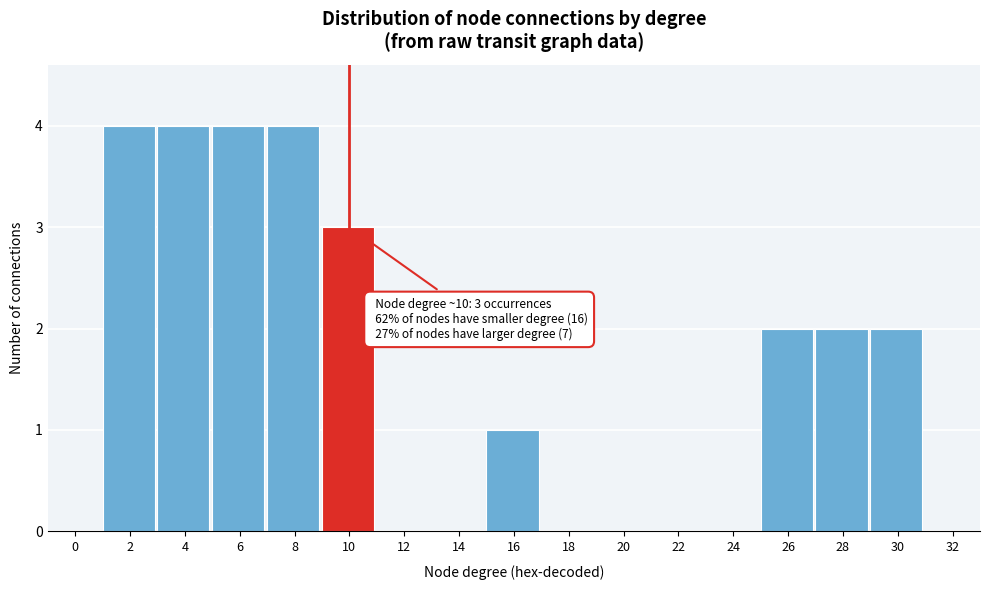

Reading right to left, what are all the values shown in this chart?

32=0	30=2	28=2	26=2	24=0	22=0	20=0	18=0	16=1	14=0	12=0	10=3	8=4	6=4	4=4	2=4	0=0